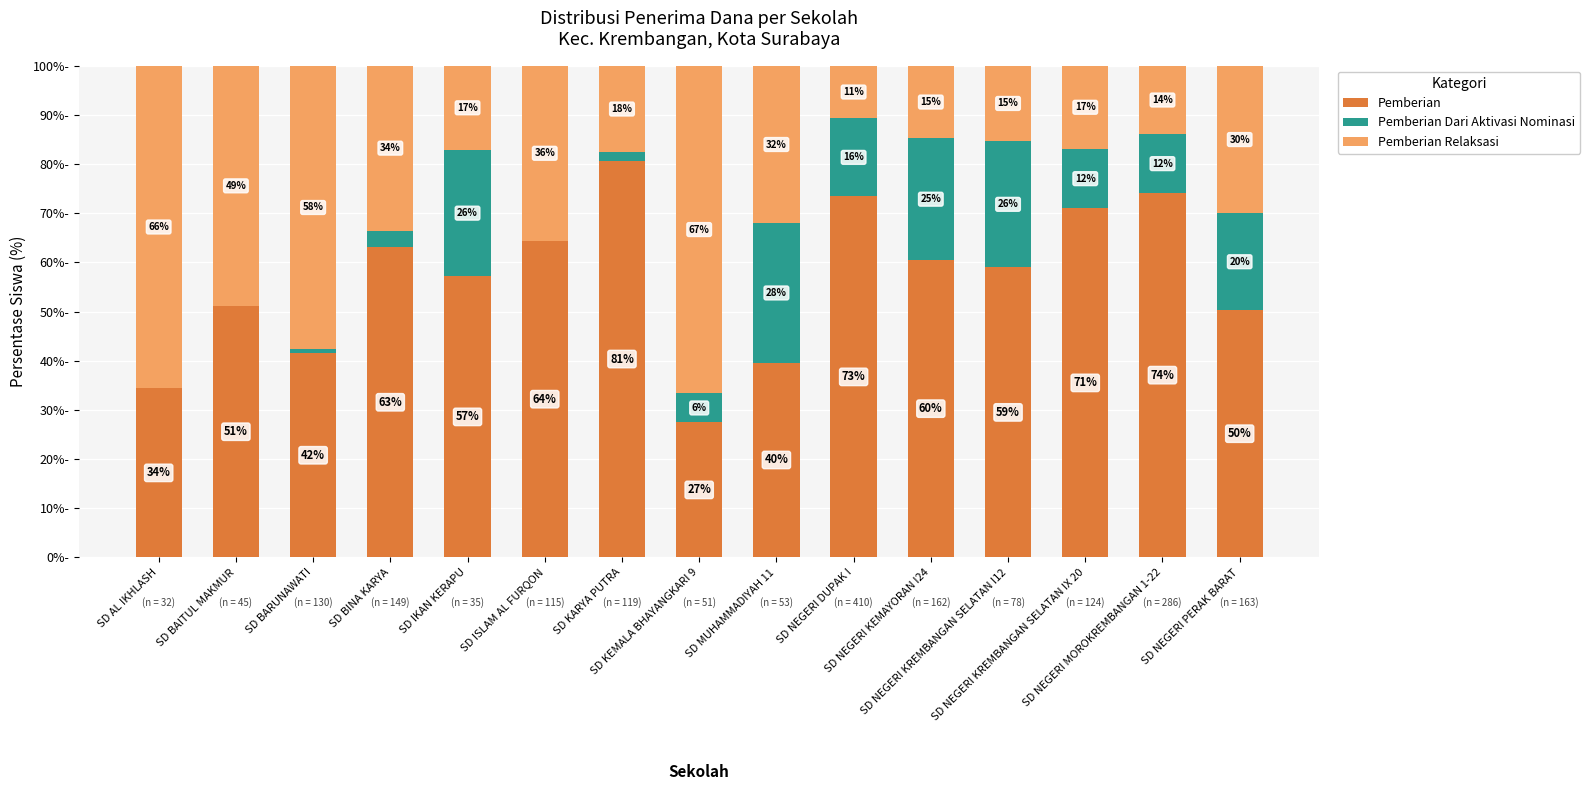

What is the sum of the Pemberian Dari Aktivasi Nominasi values at SD KEMALA BHAYANGKARI 9 and SD BARUNAWATI?

6.7